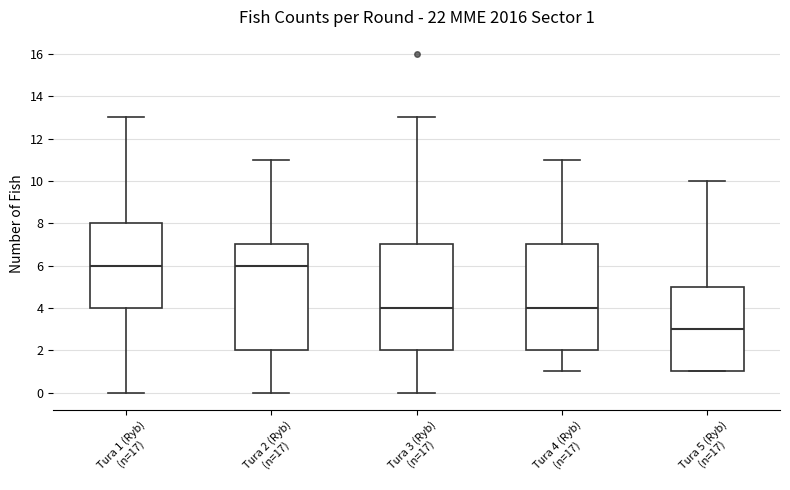

Which box's median line is the lowest?

Tura 5 (Ryb) (n=17)